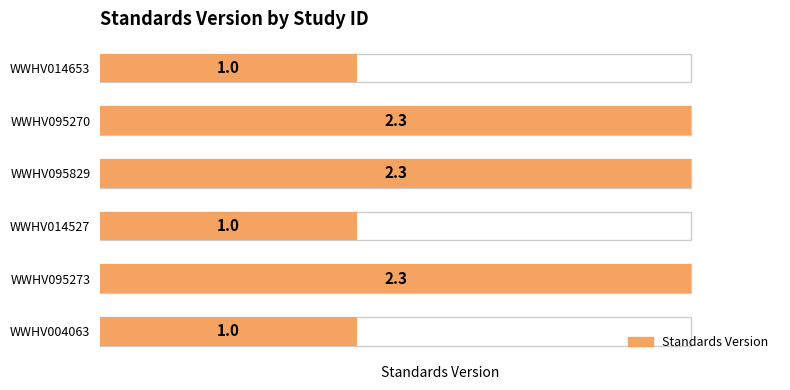

Reading left to right, extract all data points from this chart.

1.0	2.3	1.0	2.3	2.3	1.0